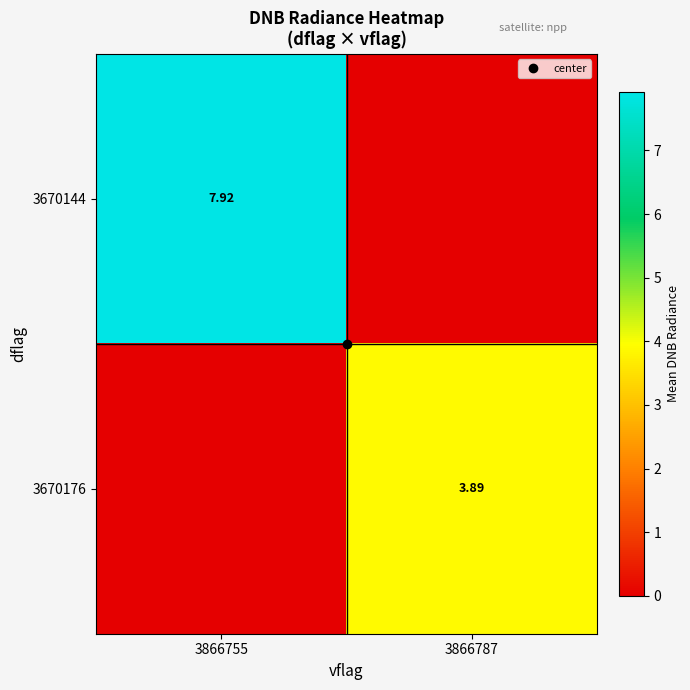

What is the approximate value of 3670144 at 3866755?

7.9